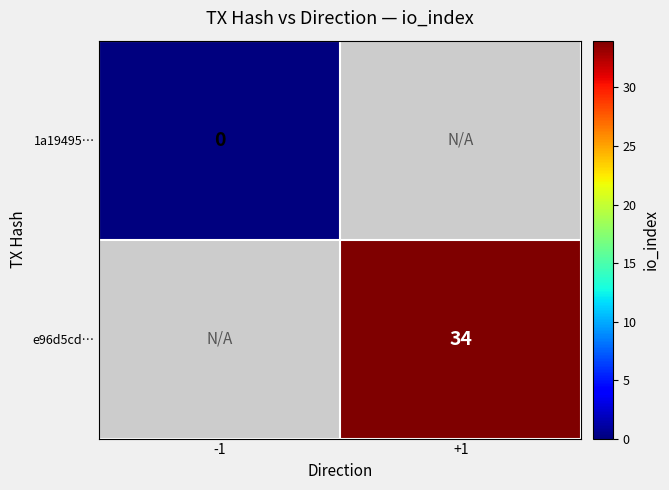

The e96d5cd… series shows 59 at +1. True or false?

False